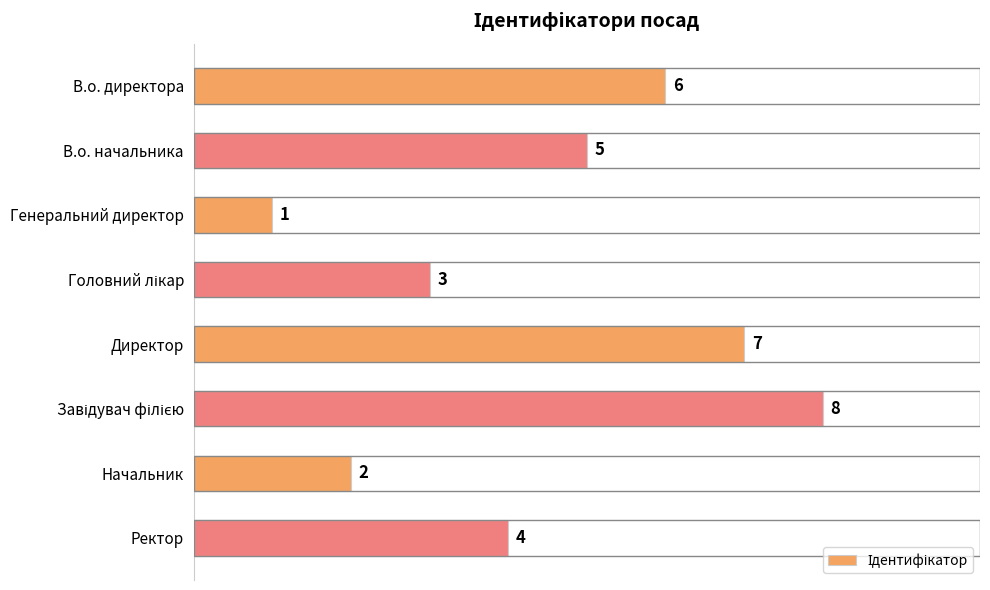

What is the difference between the maximum and second lowest values?

6